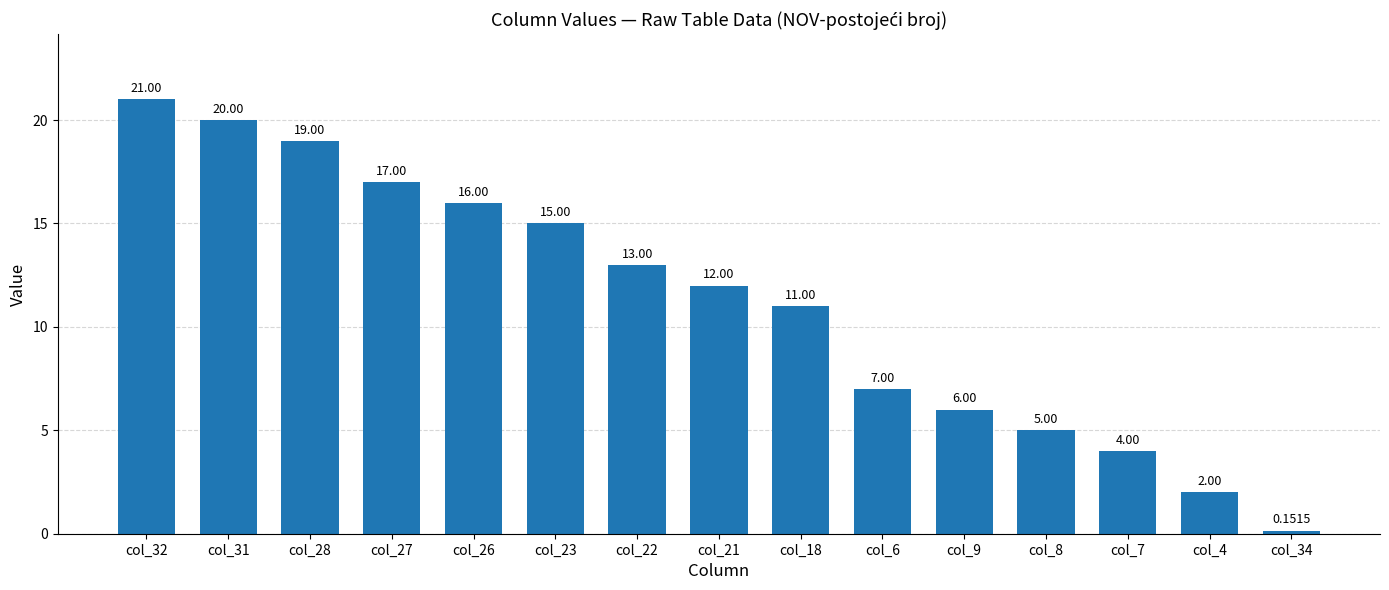

What is the average value?

11.2